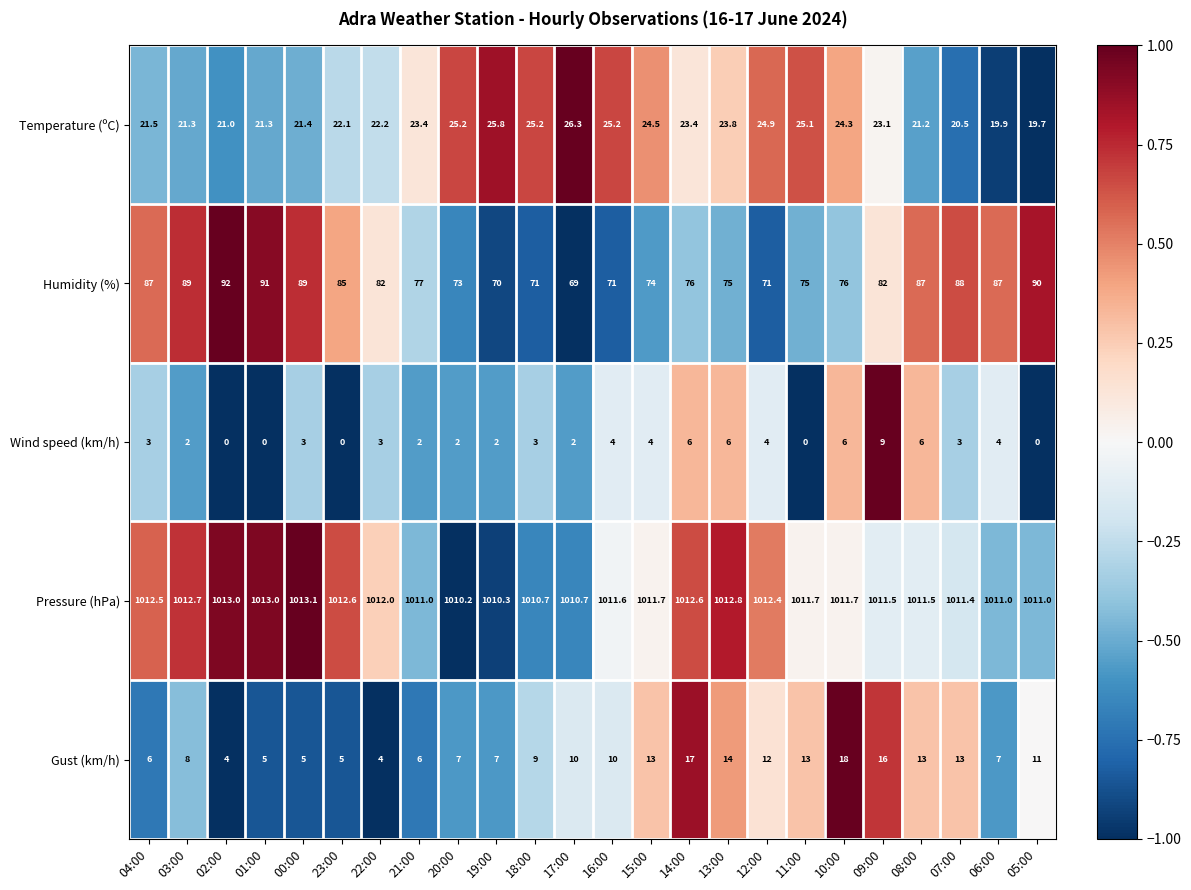

How many data points does each series have?

24